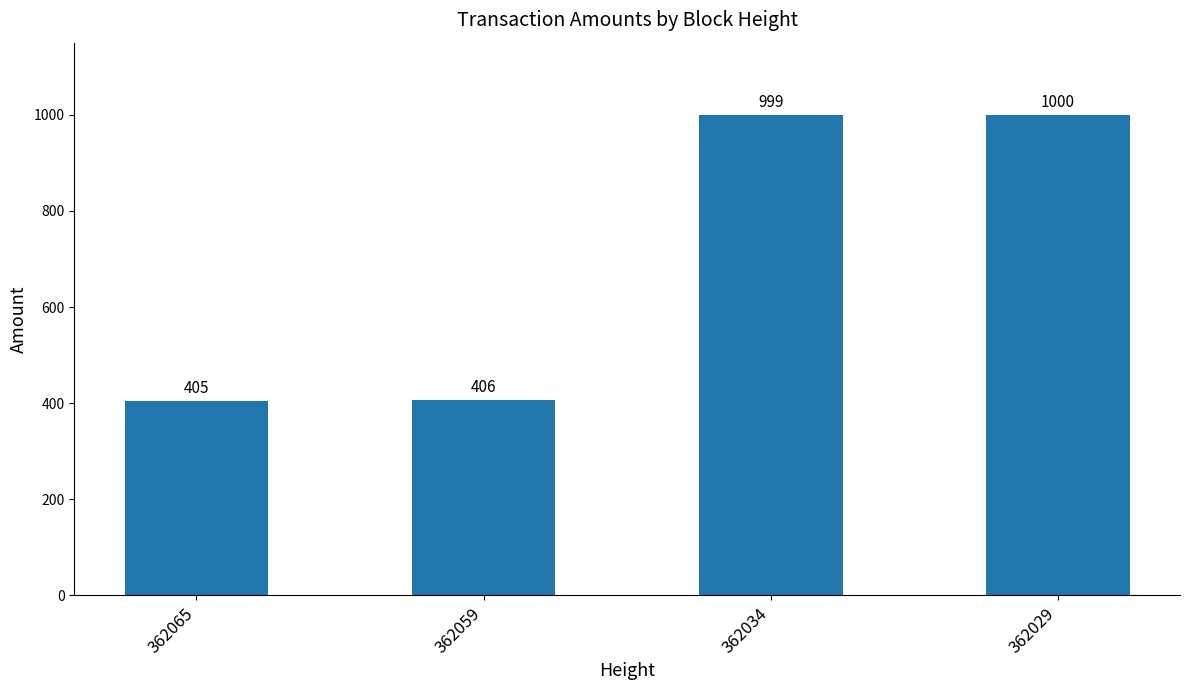

What is the sum of the values at 362059 and 362065?

811